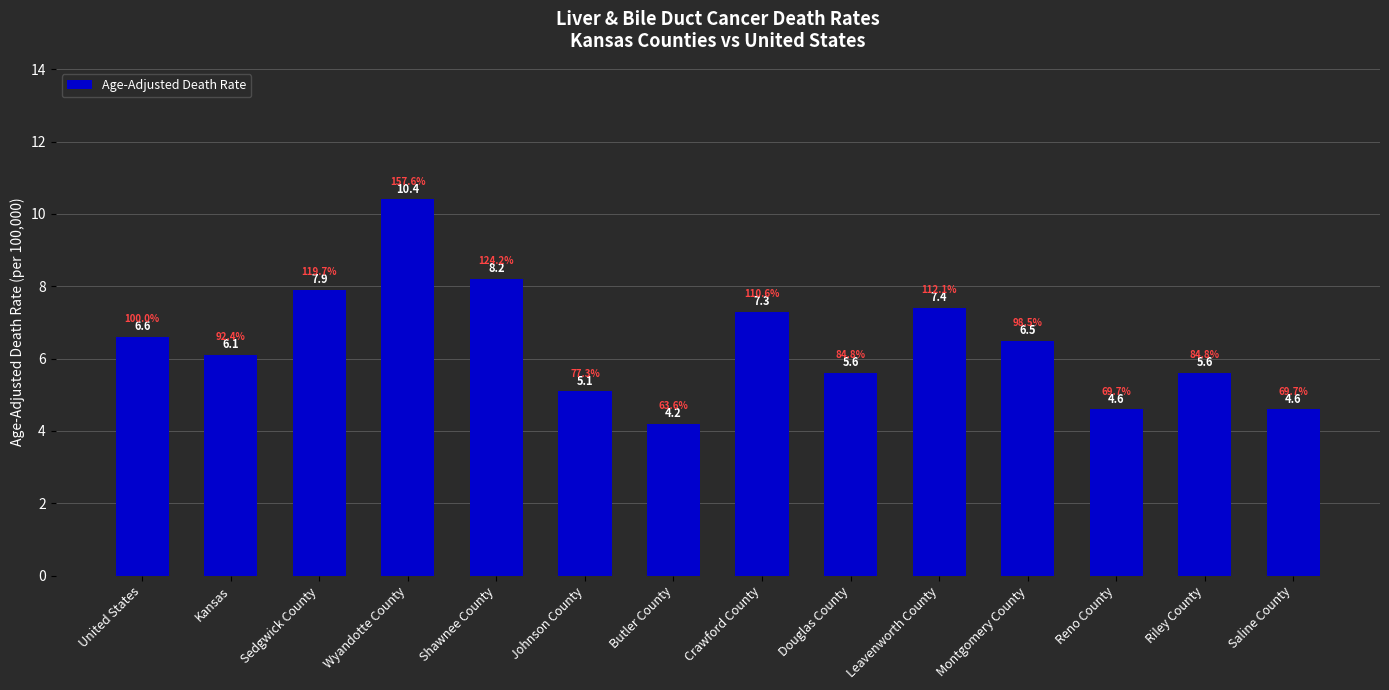

How many data points are less than 6?

6